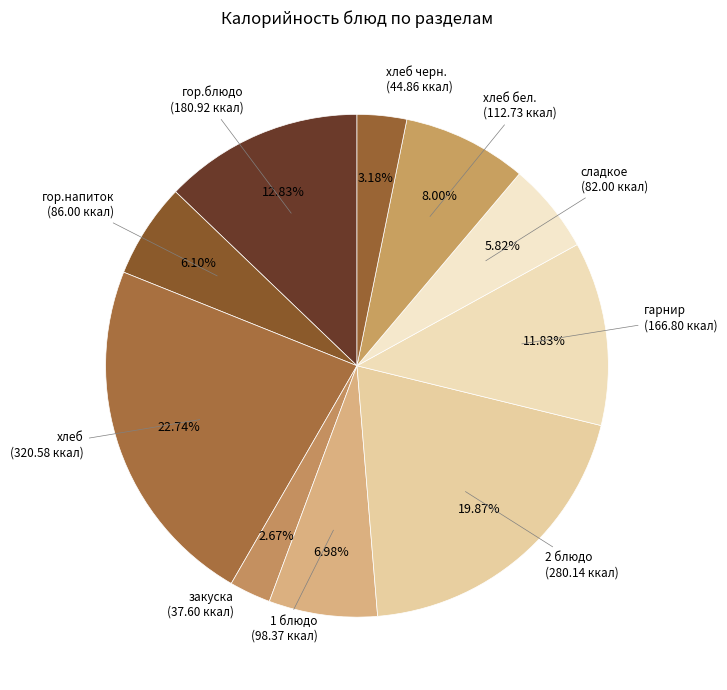

To the nearest percent, what is the difference between the largest and smallest slice percentages?

20%